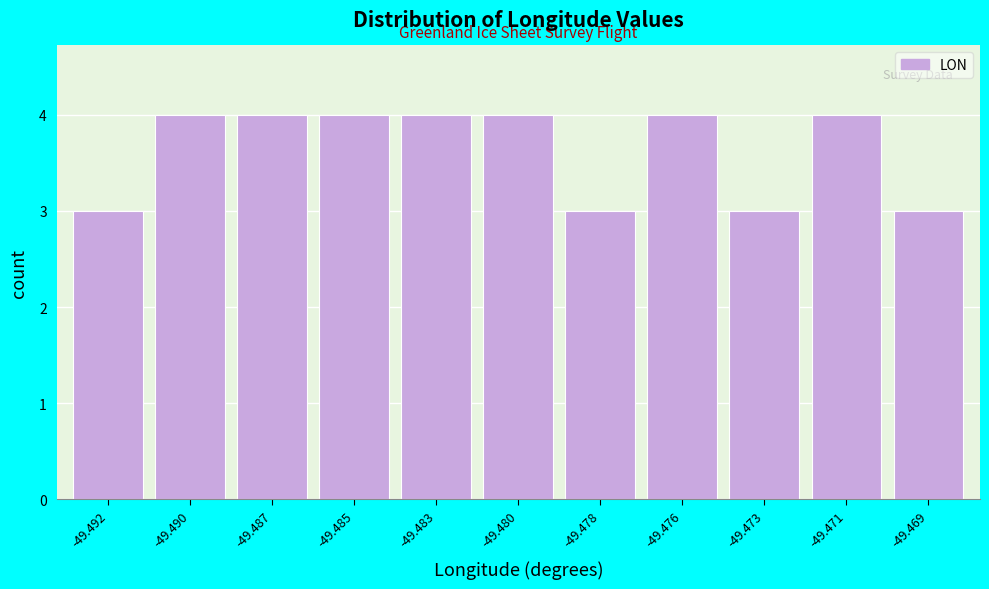

Reading left to right, list all the values displayed in this chart.

-49.492=3	-49.490=4	-49.487=4	-49.485=4	-49.483=4	-49.480=4	-49.478=3	-49.476=4	-49.473=3	-49.471=4	-49.469=3